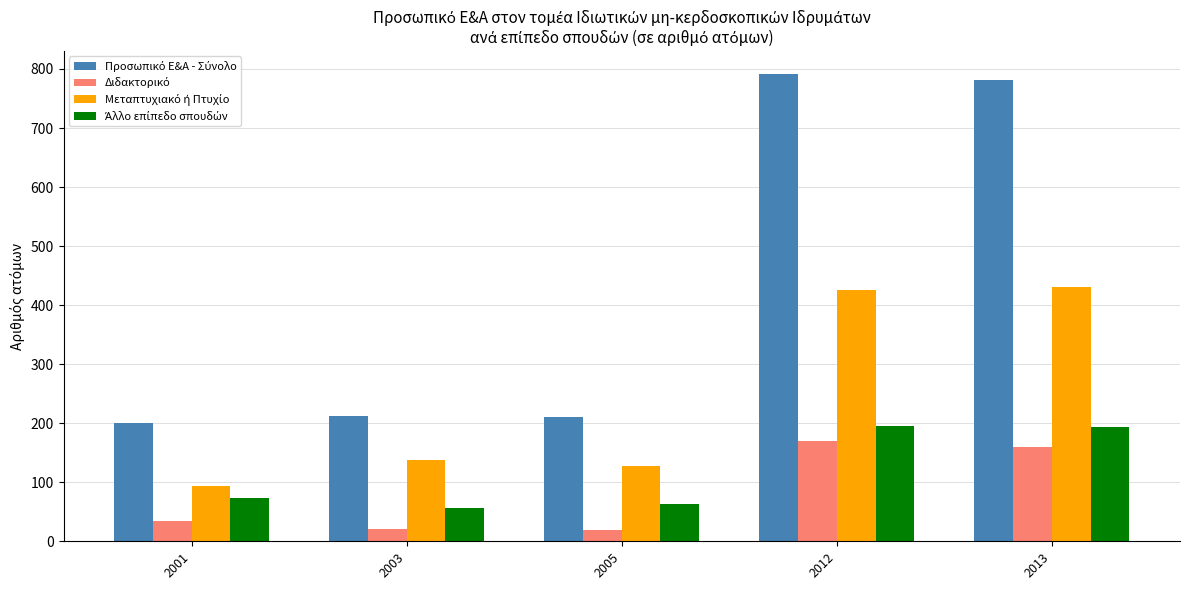

Which category has the highest value across all series?

2012